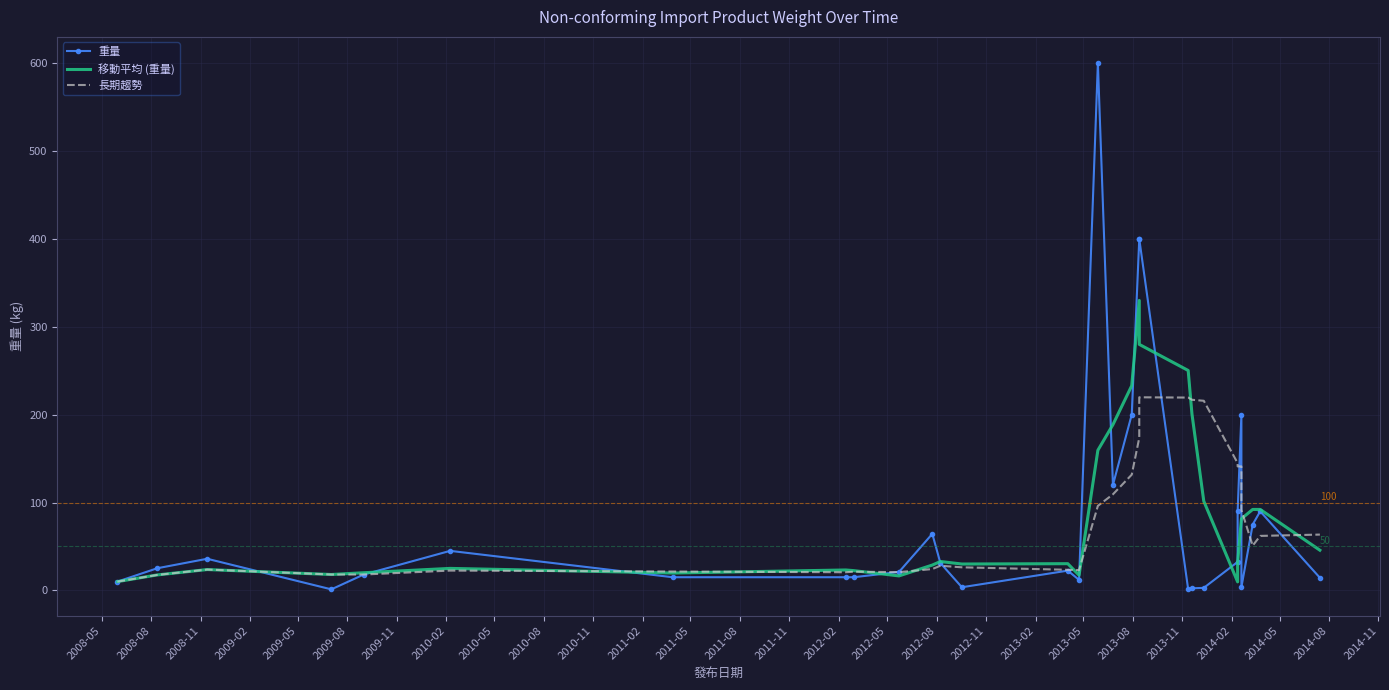

After their last crossing, which series has the higher values: 重量 or 移動平均 (重量)?

移動平均 (重量)